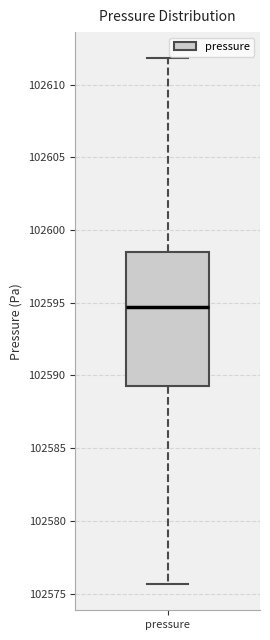

Where is the lower edge of the box for pressure on the y-axis? The values are not printed on the chart, so give them approximately, as read against the axis.

102589.5